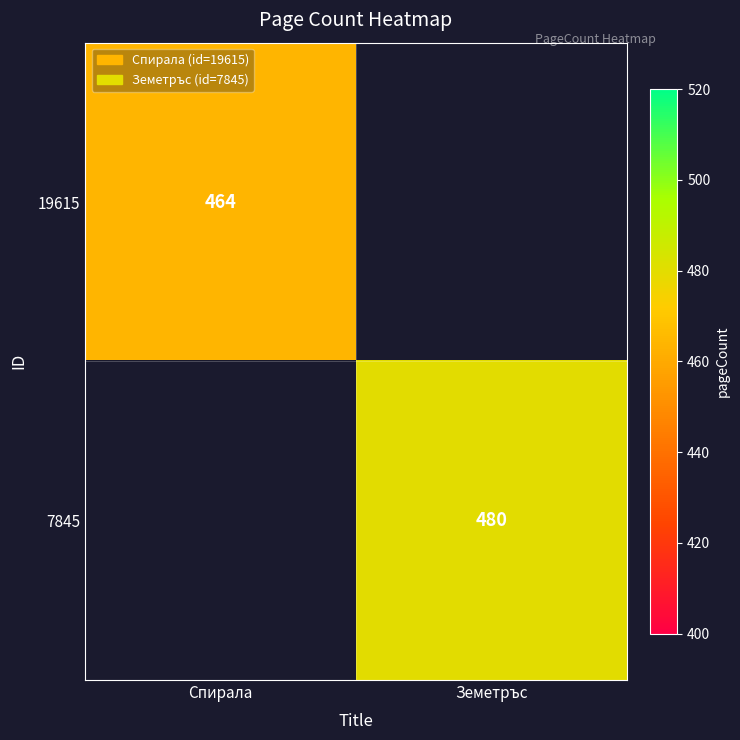

Is the value of 19615 at Спирала greater than the value of 7845 at Земетръс?

No